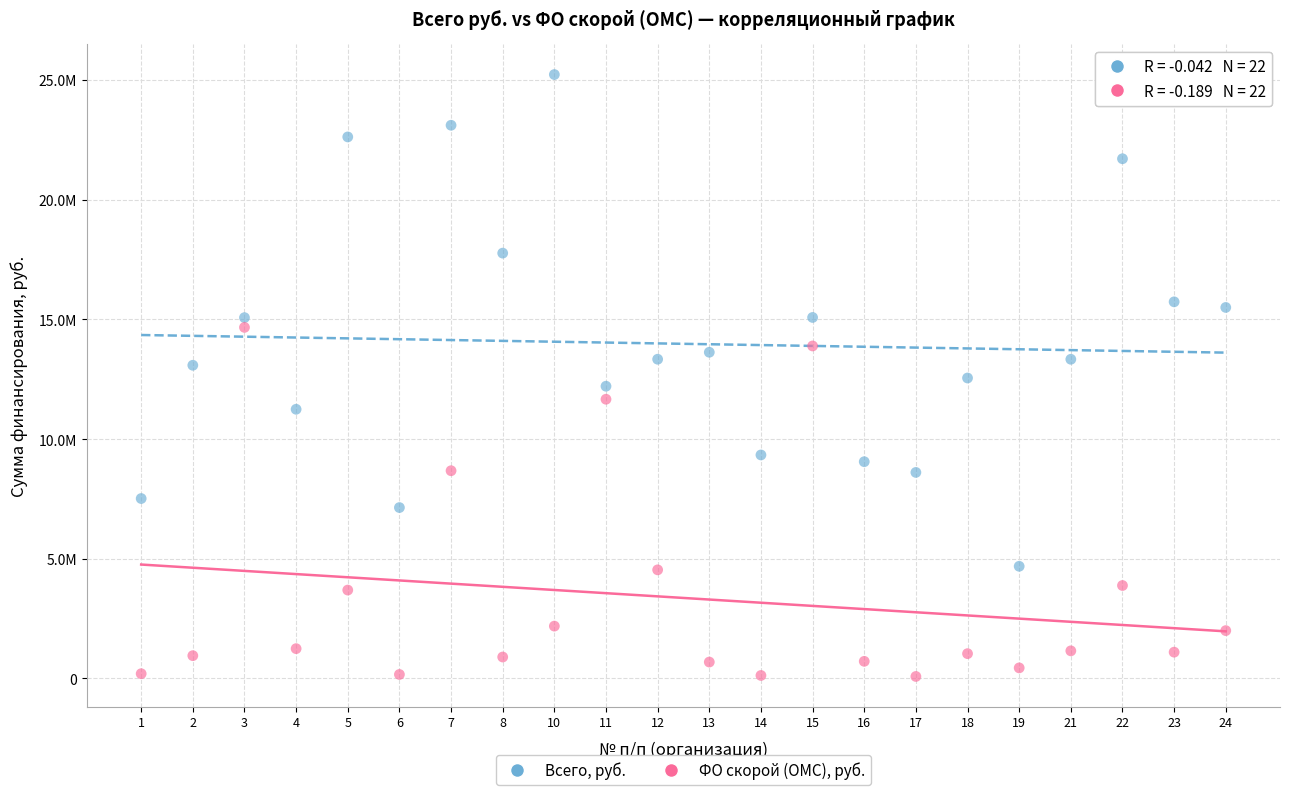

Which series contains the highest Y value?

Всего, руб.